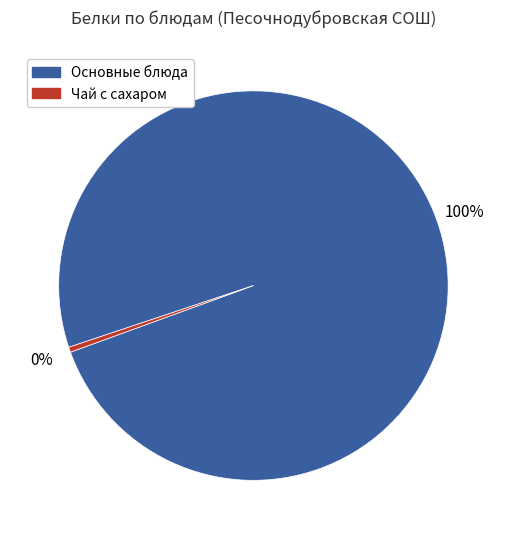

Is there a majority slice in this chart?

Yes